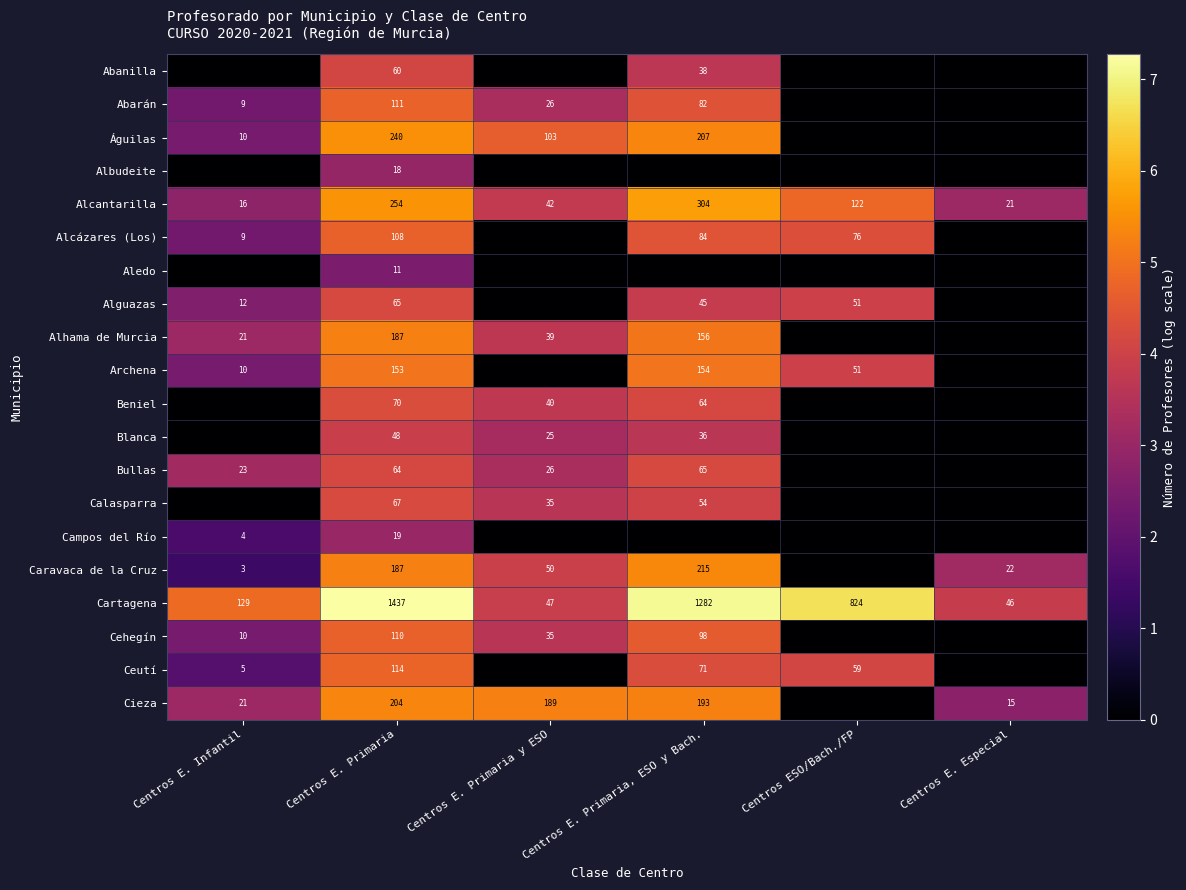

What is the sum of all Cartagena values?

3765